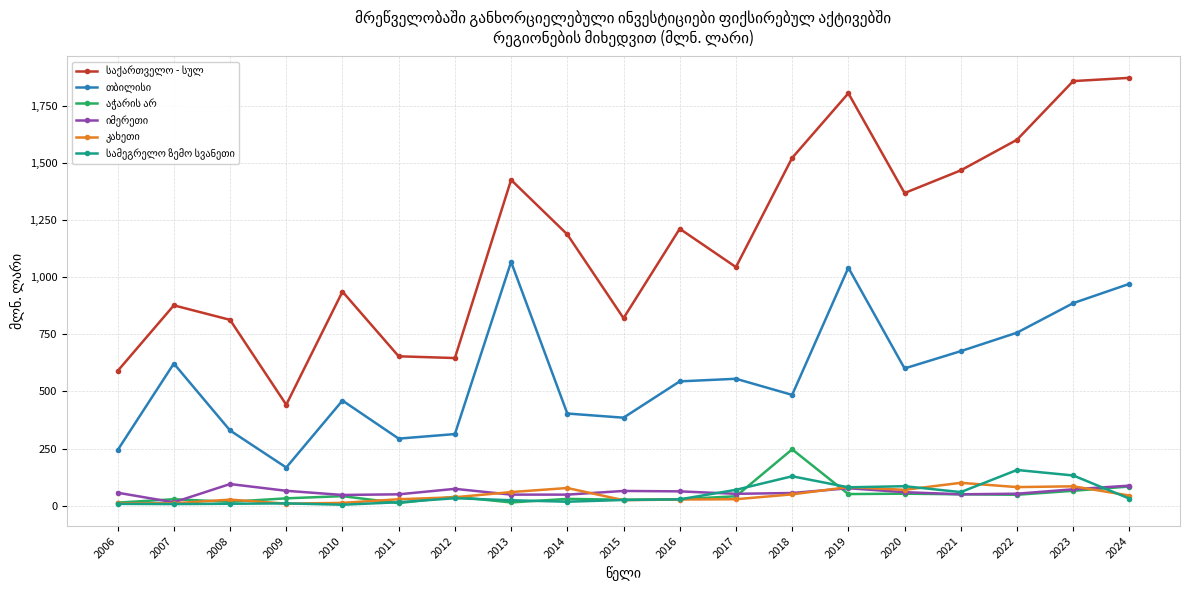

What is the spread (max minus min) of values at 2018?

1472.4